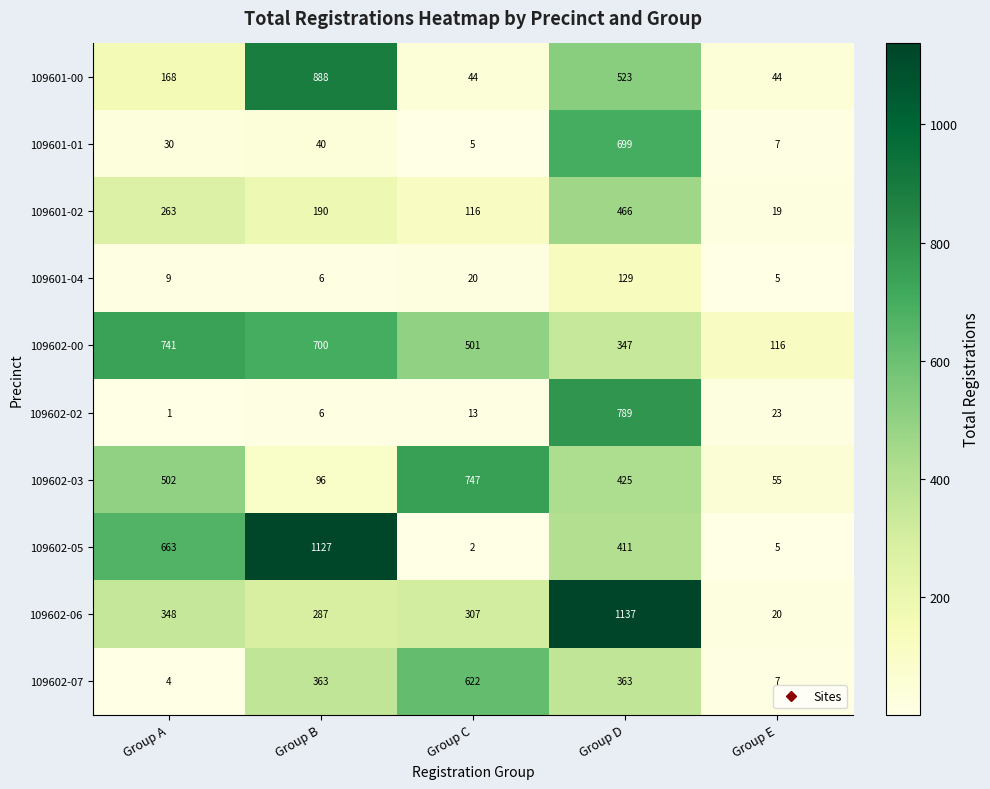

Between Group B and Group D, which series saw the biggest shift?

109602-06